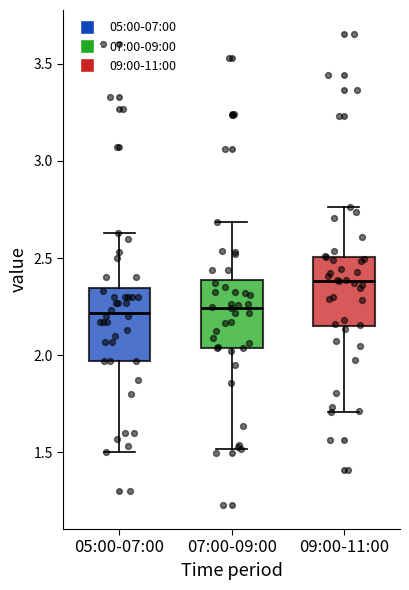

Reading left to right, read every box against the y-axis: the position of its median line, the range the box covers, and the ends of its whiskers. The values are not printed on the chart, so give them approximately, as read against the axis.

05:00-07:00: median 2.20, box 1.95 to 2.35, whiskers 1.50 to 2.65
07:00-09:00: median 2.25, box 2.05 to 2.40, whiskers 1.50 to 2.70
09:00-11:00: median 2.40, box 2.15 to 2.50, whiskers 1.70 to 2.75